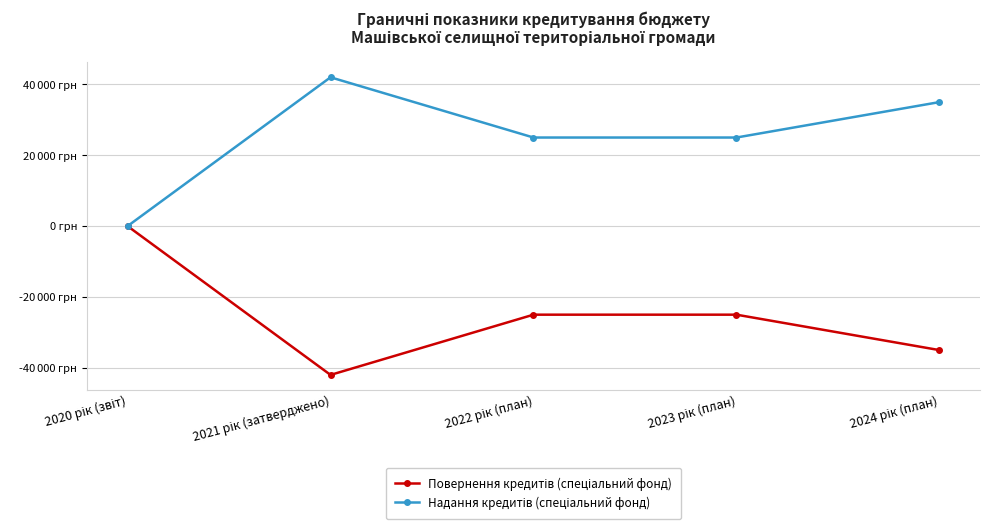

Which label corresponds to the smallest value in the chart?

2021 рік (затверджено)